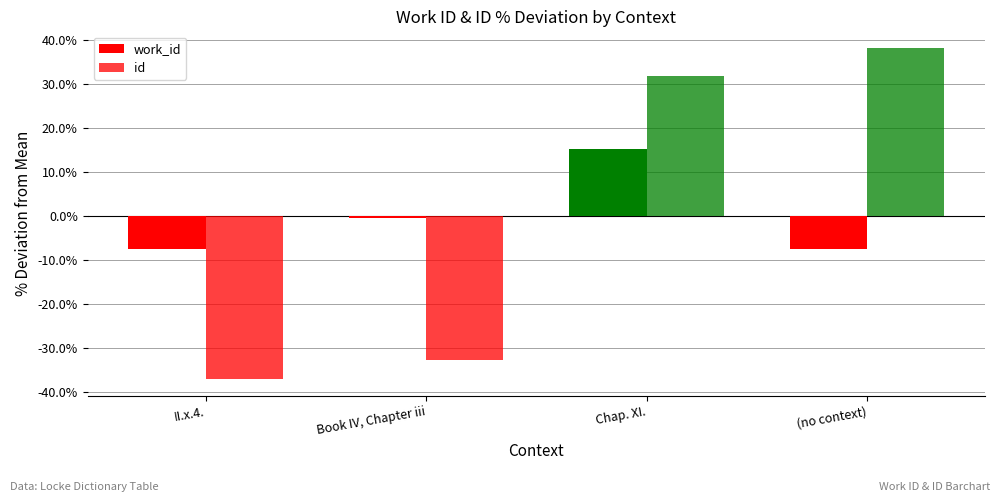

What is the value of the work_id bar at the 1st from the left?

-7.4